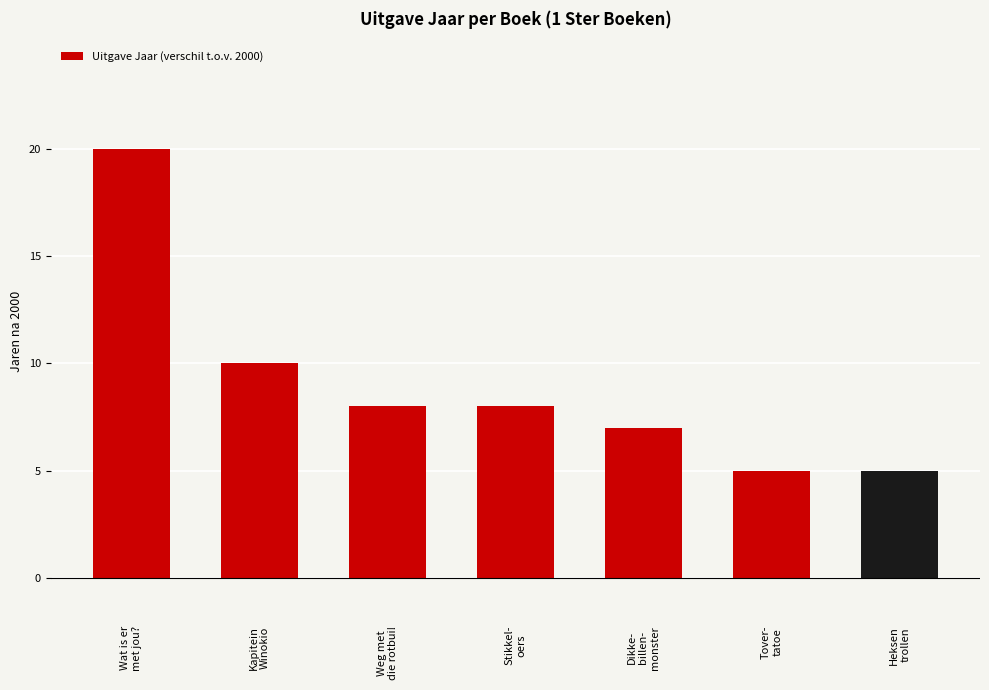

What is the ratio of the value at Wat is er
met jou? to the value at Stikkel-
oers?

2.5